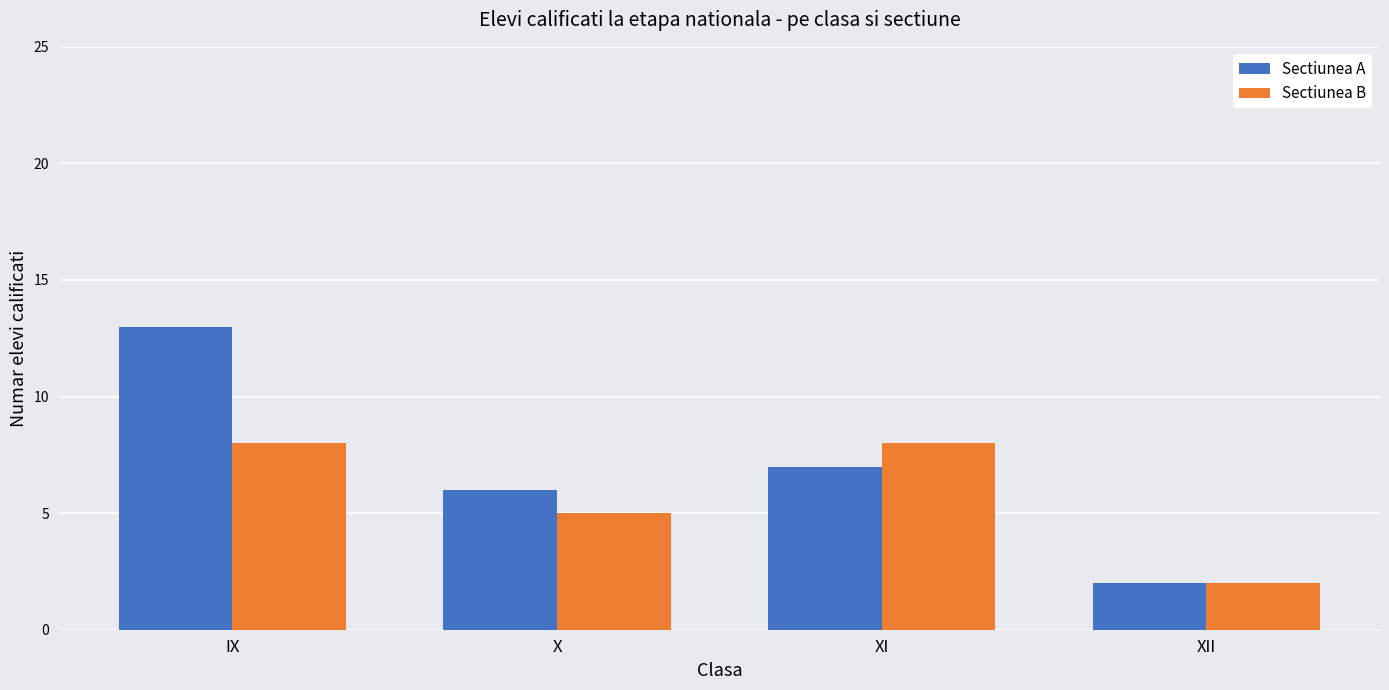

Rank the series by their average value, from lowest to highest.

Sectiunea B, Sectiunea A